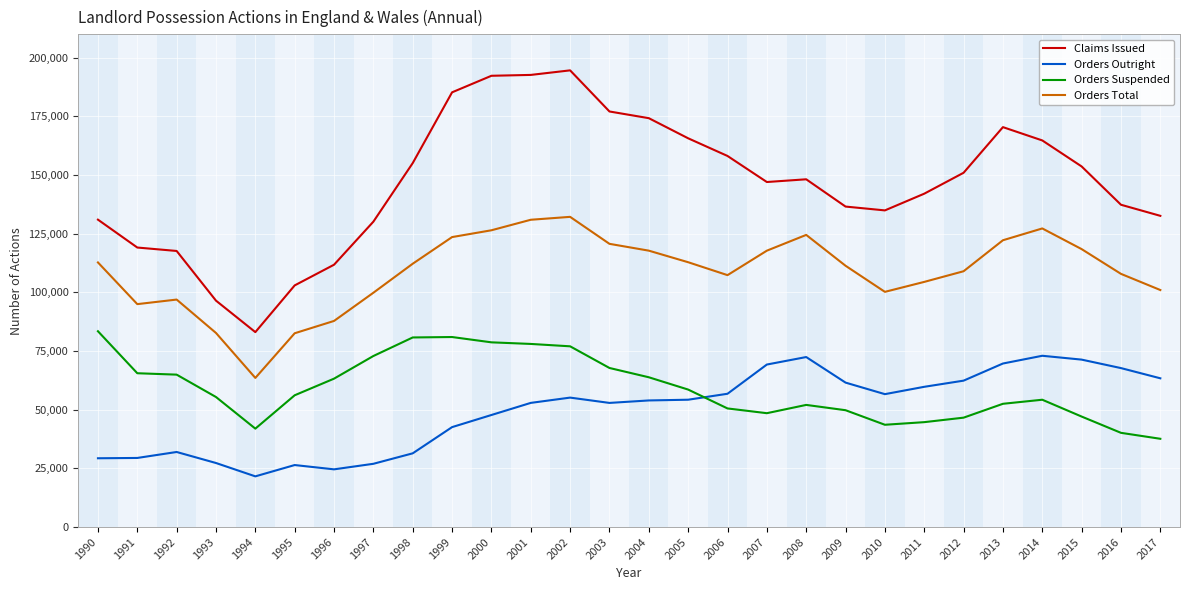

What is the difference between the maximum and second lowest values in the Claims Issued series?

98148